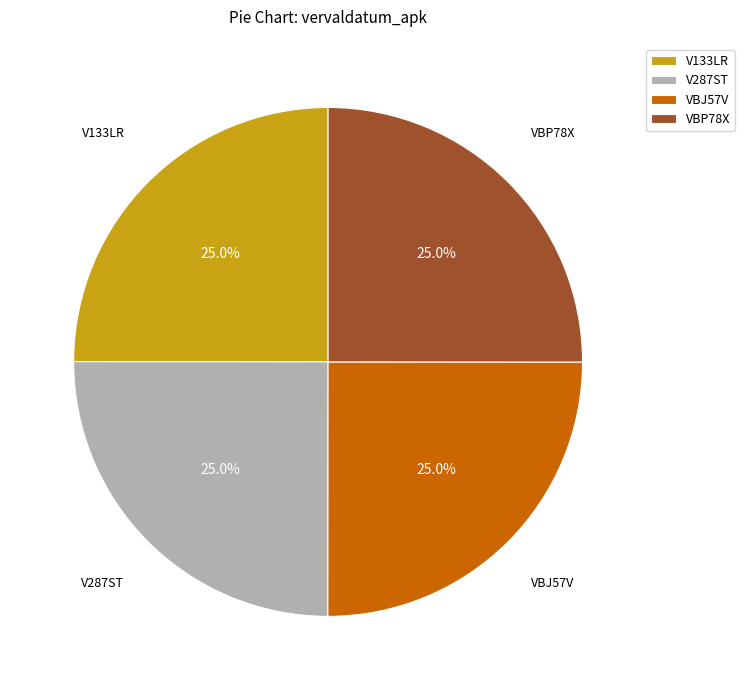

True or false: V133LR accounts for 25% of the total.

True